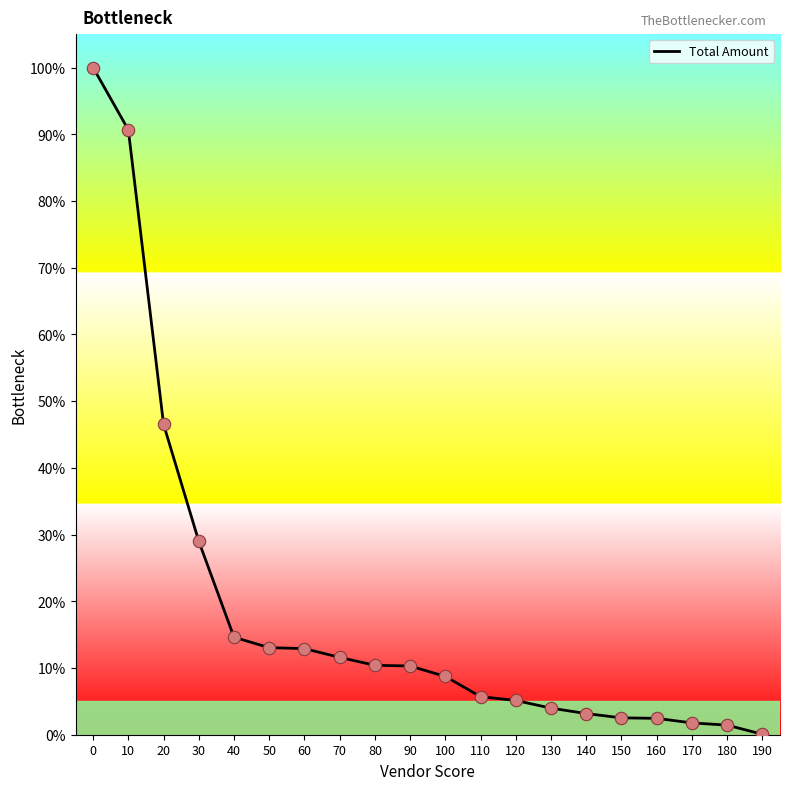

What is the ratio of the value at 170 to the value at 80?

0.2